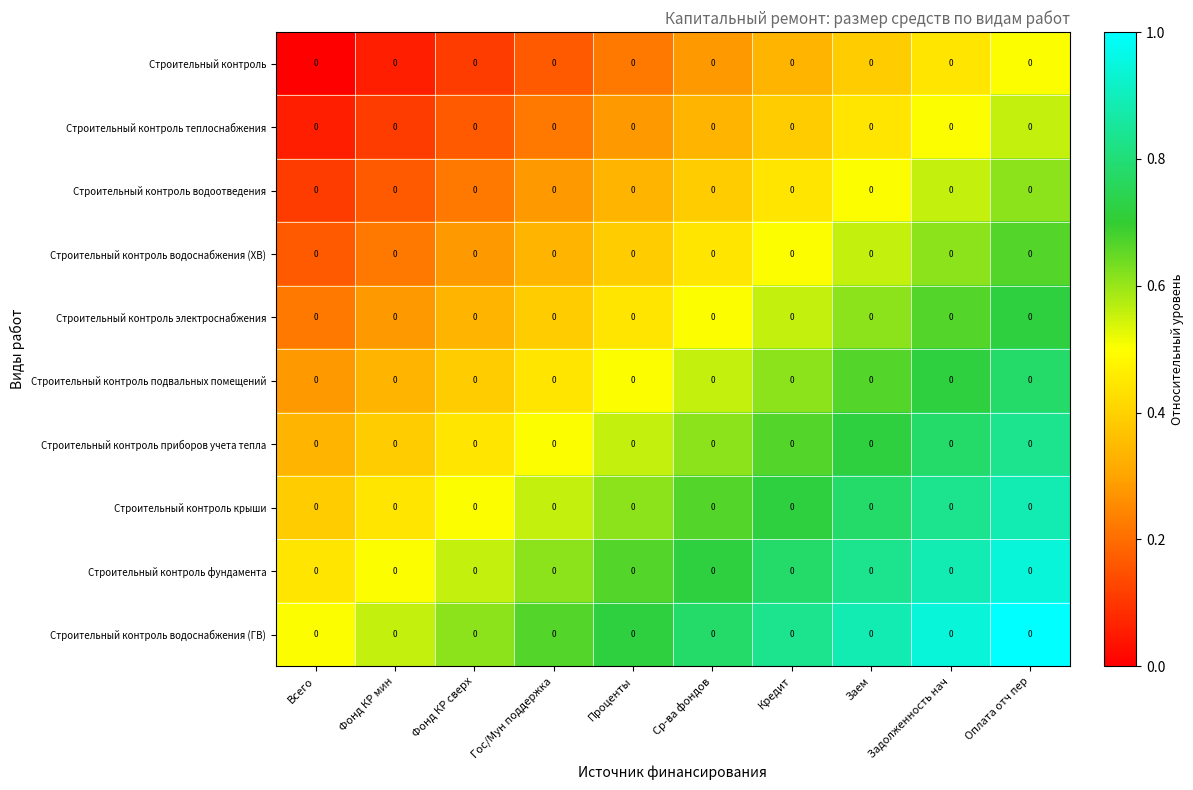

How many series are shown in this chart?

10